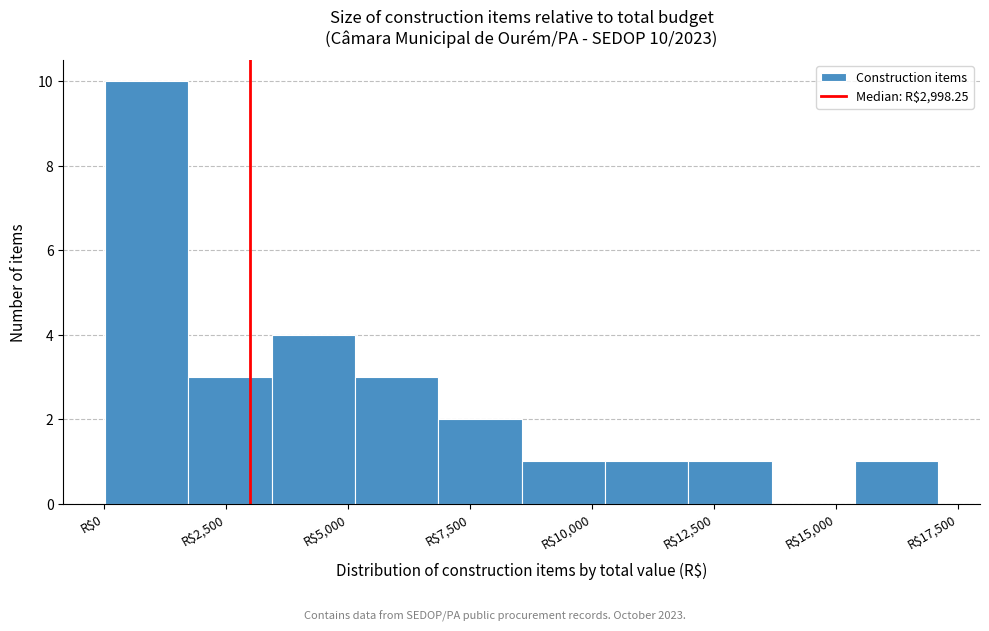

Around what value on the x-axis is the tallest bar? Give the approximate position of its centre, as read against the axis.

1000